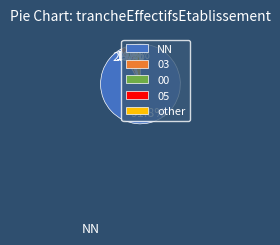

To the nearest percent, what is the difference between the largest and smallest slice percentages?

91%